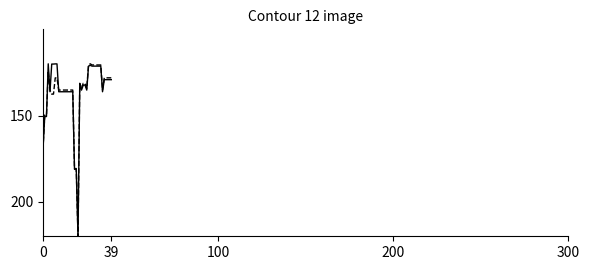

What is the maximum value shown in the chart?

220.0